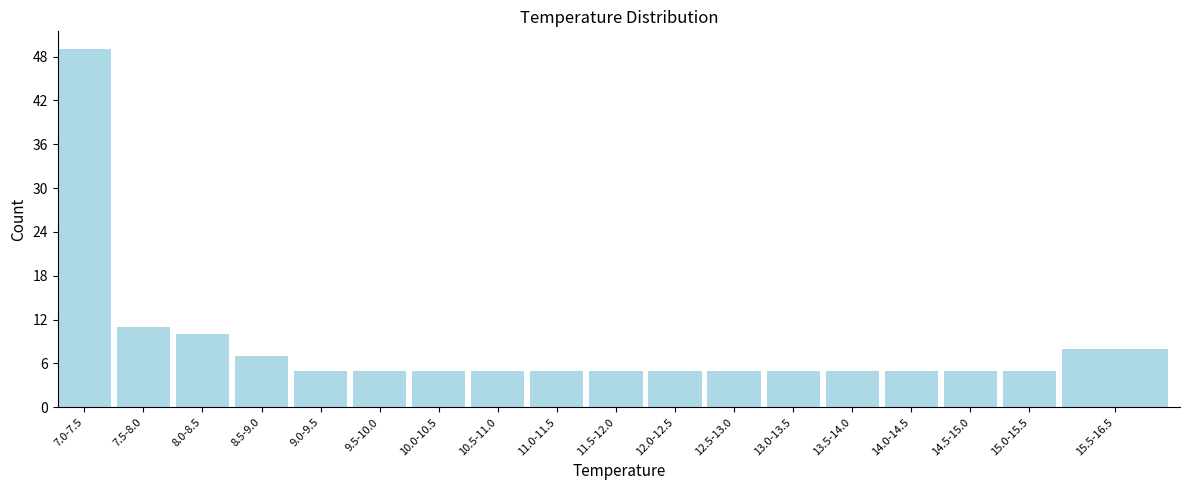

Reading right to left, list all the values displayed in this chart.

15.5-16.5=8	15.0-15.5=5	14.5-15.0=5	14.0-14.5=5	13.5-14.0=5	13.0-13.5=5	12.5-13.0=5	12.0-12.5=5	11.5-12.0=5	11.0-11.5=5	10.5-11.0=5	10.0-10.5=5	9.5-10.0=5	9.0-9.5=5	8.5-9.0=7	8.0-8.5=10	7.5-8.0=11	7.0-7.5=49